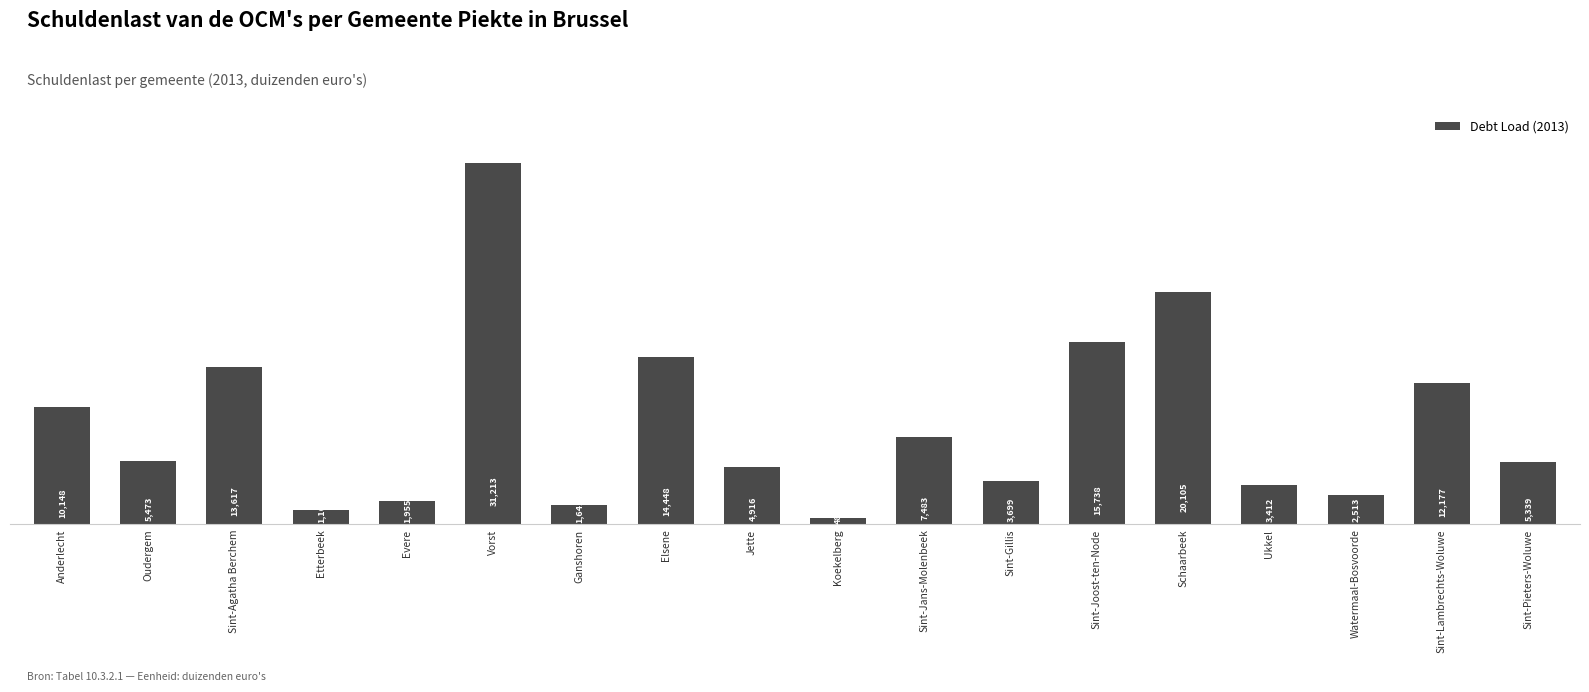

What is the change in value from Oudergem to Ukkel?

-2061.0